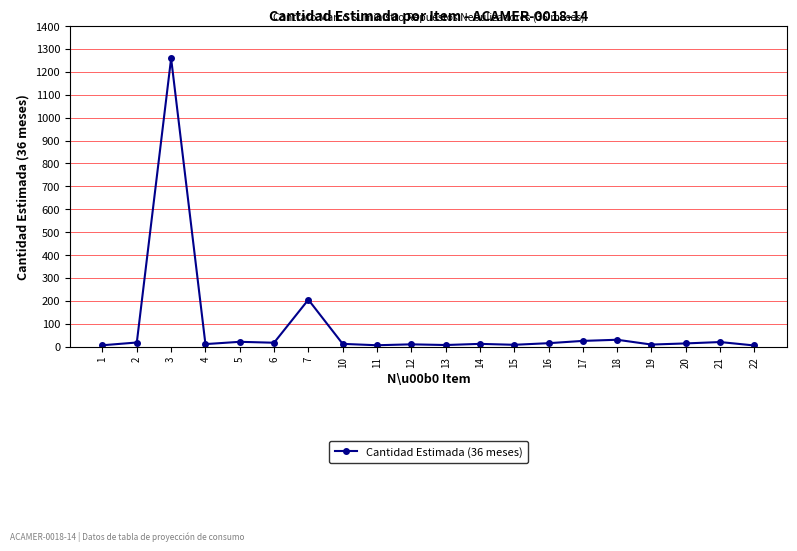

What is the sum of the values at 6 and 17?

42